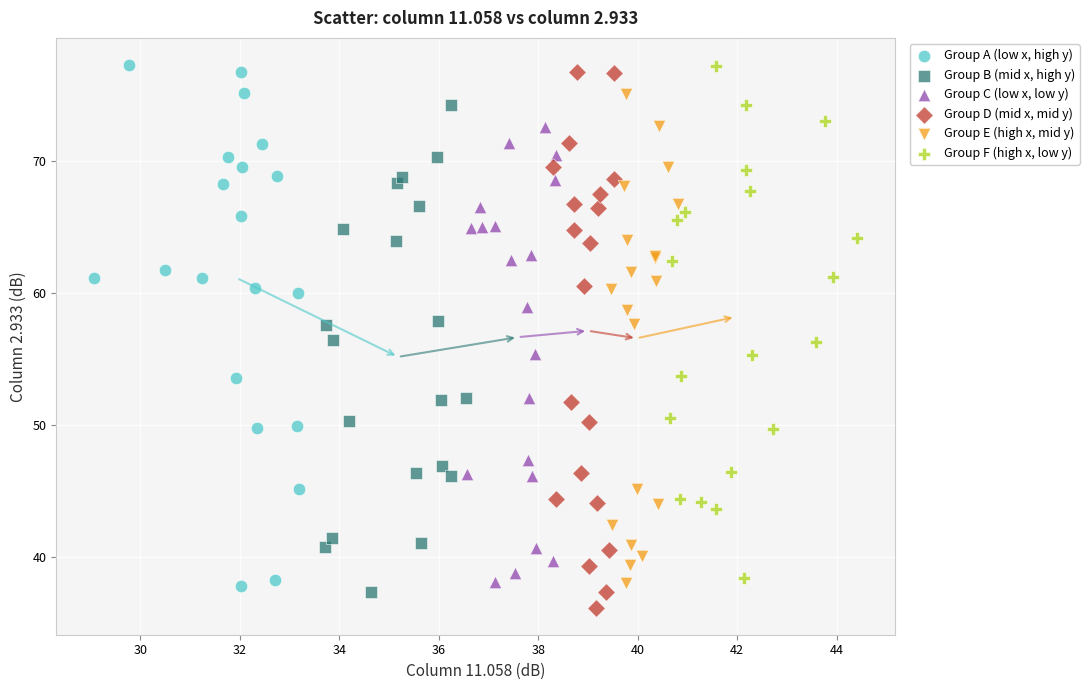

Which series reaches the minimum Y coordinate?

Group D (mid x, mid y)